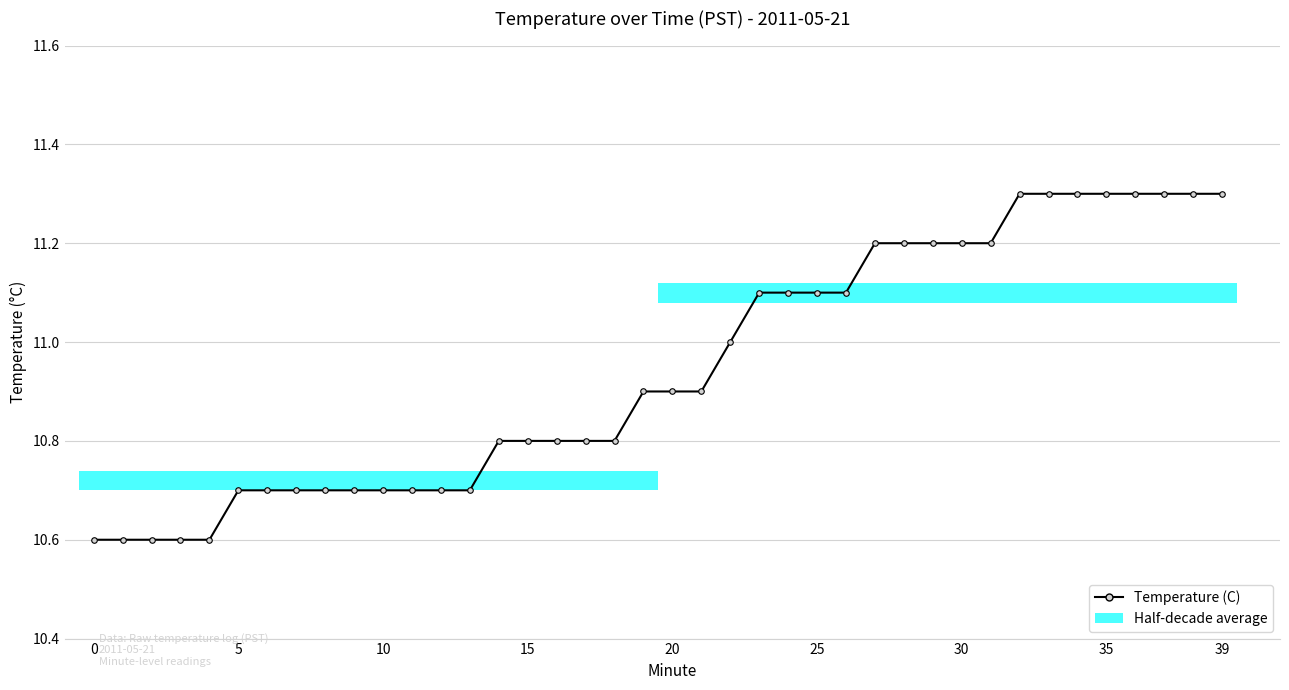

What is the smallest value displayed?

10.6